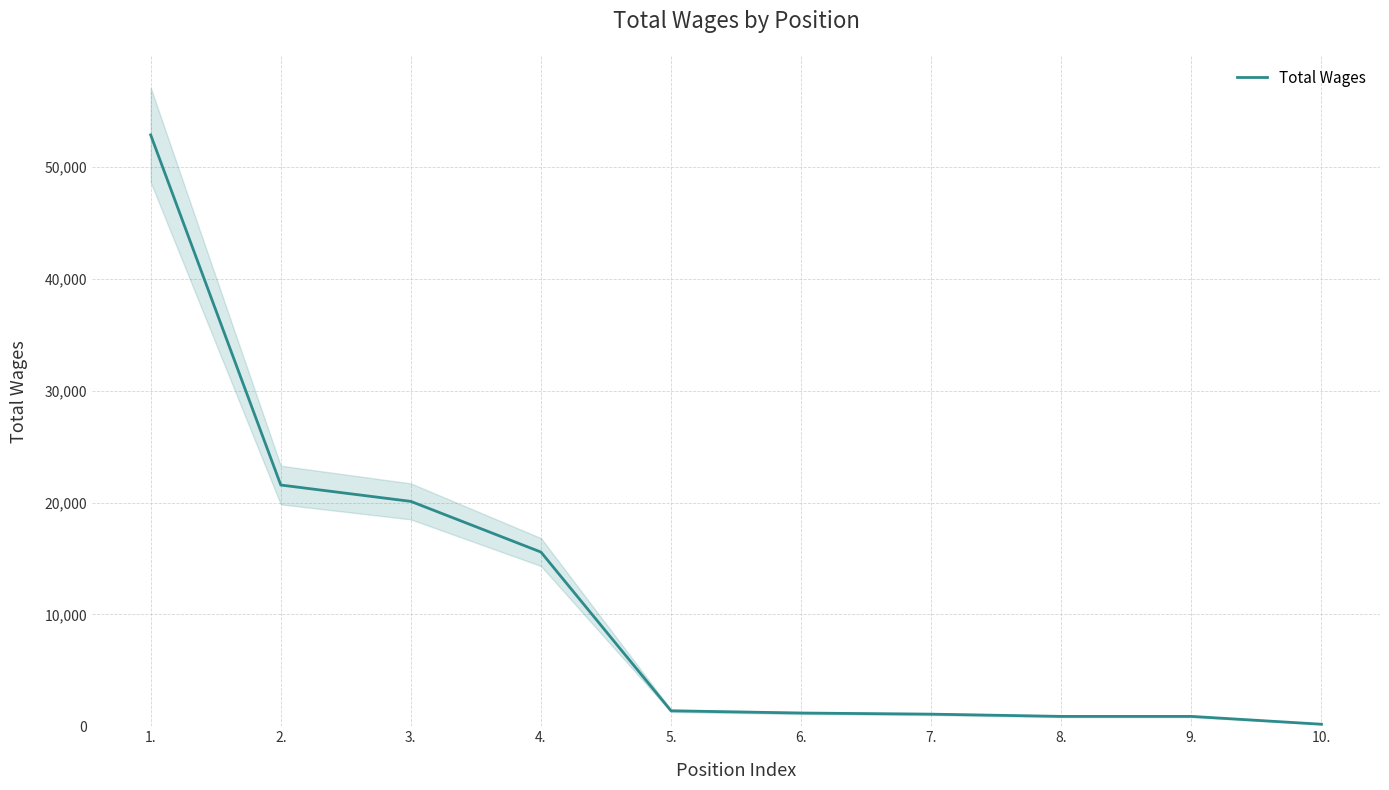

True or false: the data shows 4426 at 2..

False